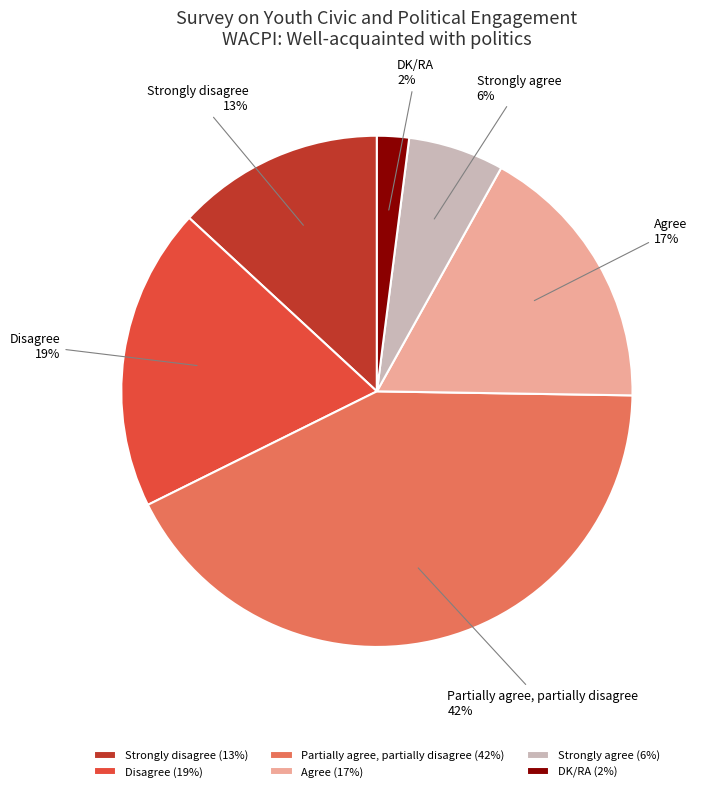

True or false: Strongly disagree accounts for 13% of the total.

True